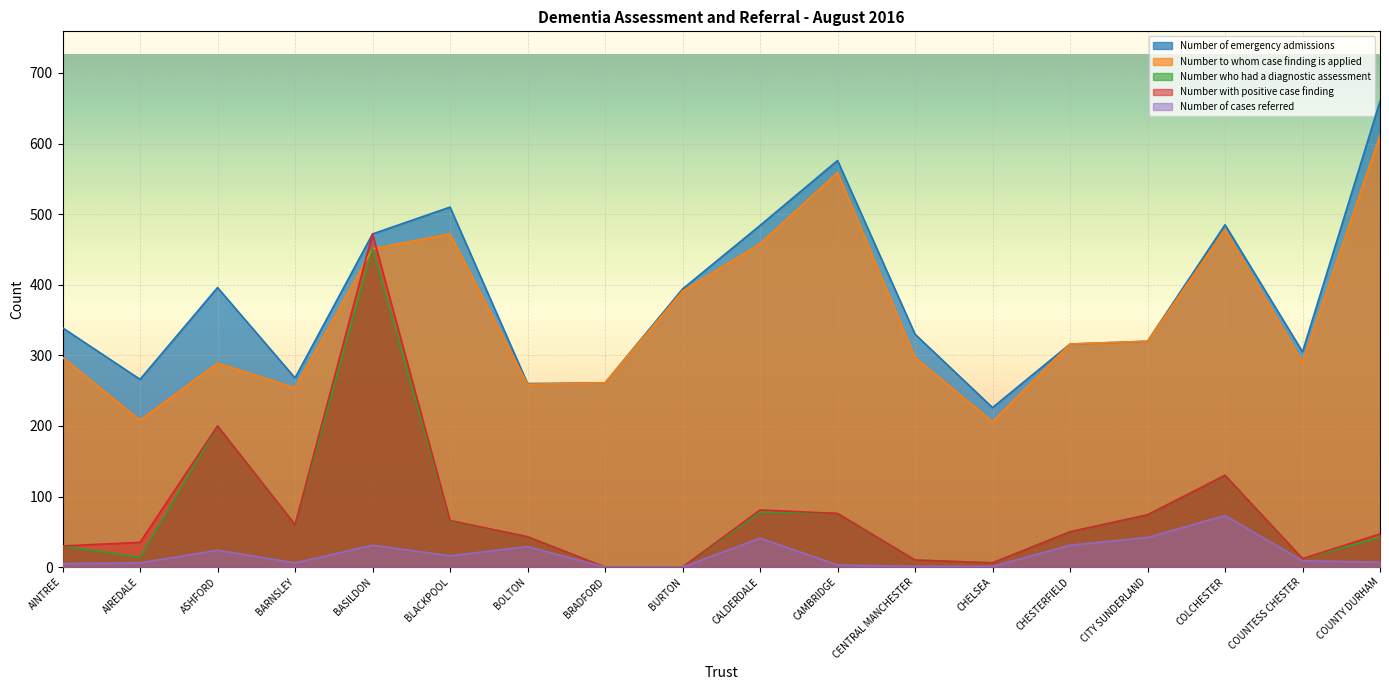

How many values in the Number who had a diagnostic assessment series exceed 50?

8